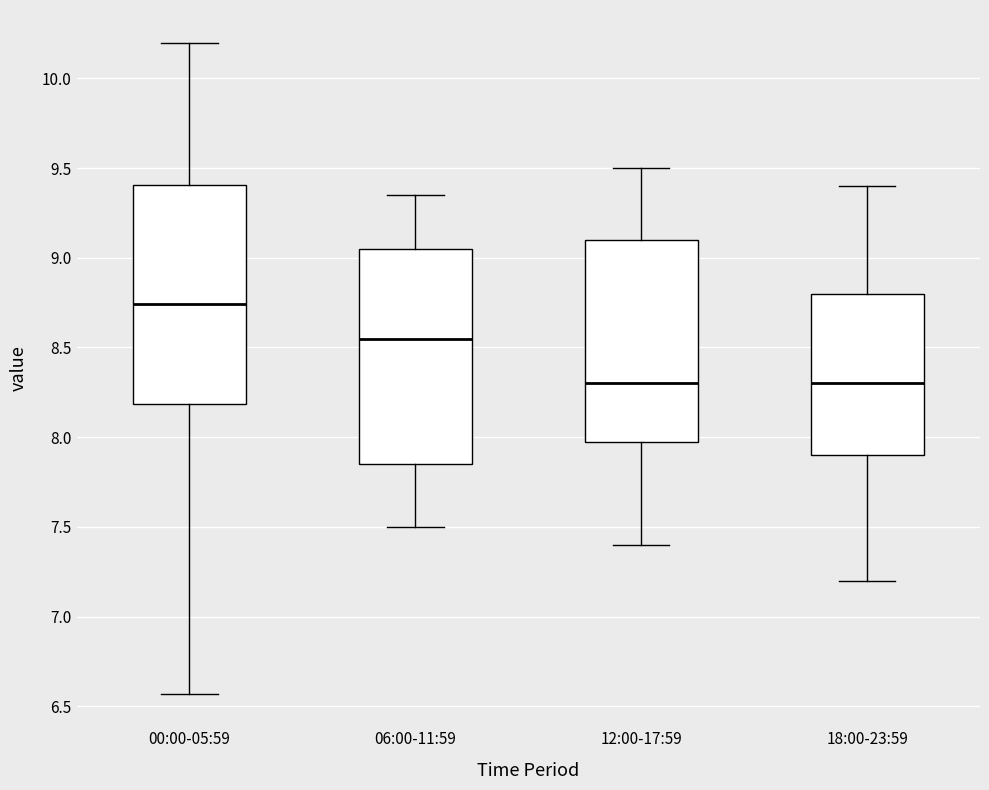

Reading left to right, read every box against the y-axis: the position of its median line, the range the box covers, and the ends of its whiskers. The values are not printed on the chart, so give them approximately, as read against the axis.

00:00-05:59: median 8.75, box 8.20 to 9.40, whiskers 6.55 to 10.20
06:00-11:59: median 8.55, box 7.85 to 9.05, whiskers 7.50 to 9.35
12:00-17:59: median 8.30, box 8.00 to 9.10, whiskers 7.40 to 9.50
18:00-23:59: median 8.30, box 7.90 to 8.80, whiskers 7.20 to 9.40